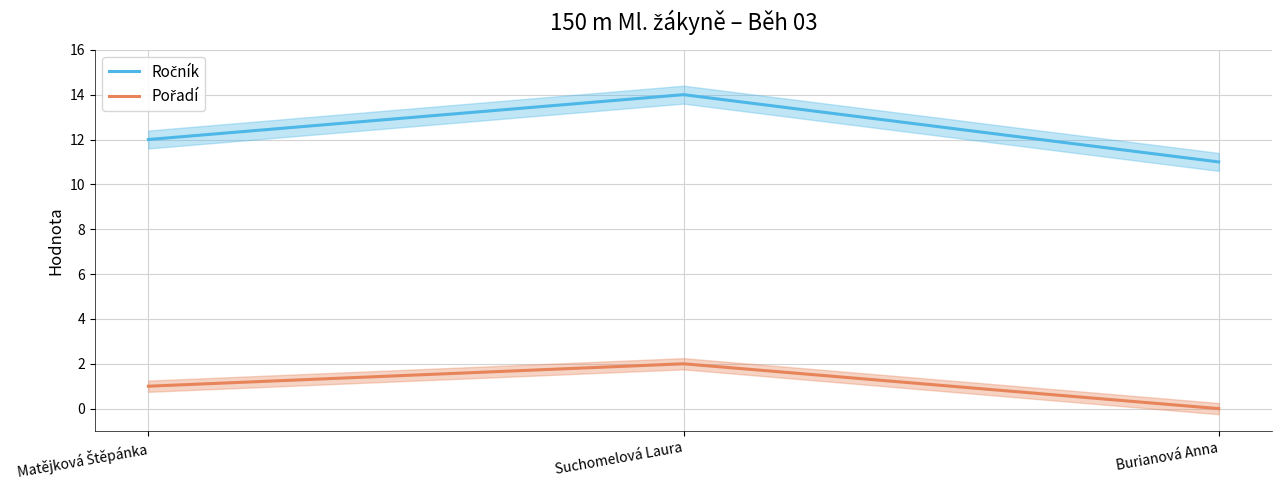

Between Matějková Štěpánka and Suchomelová Laura, which is larger?

Suchomelová Laura